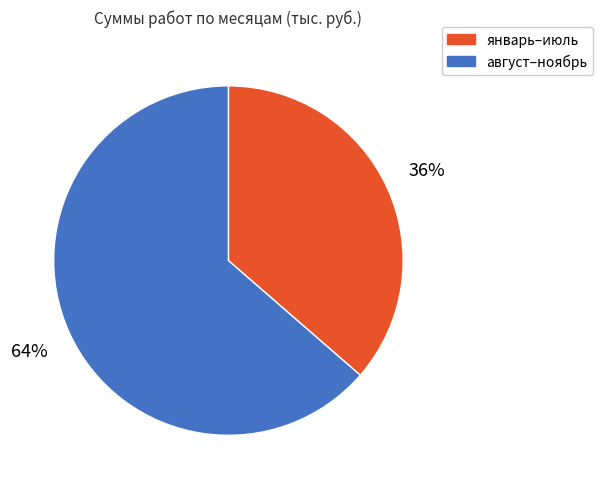

Does any single category account for the majority?

Yes